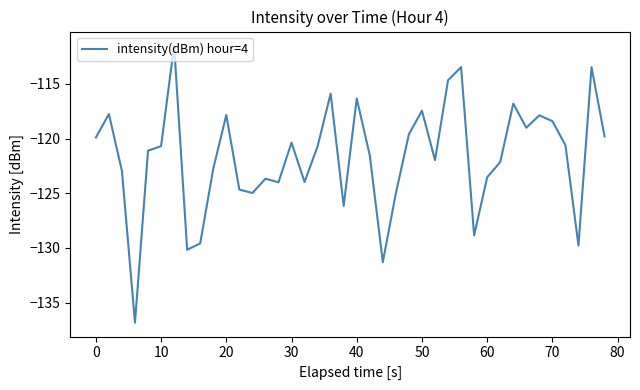

What is the difference between the maximum and minimum values?

25.4